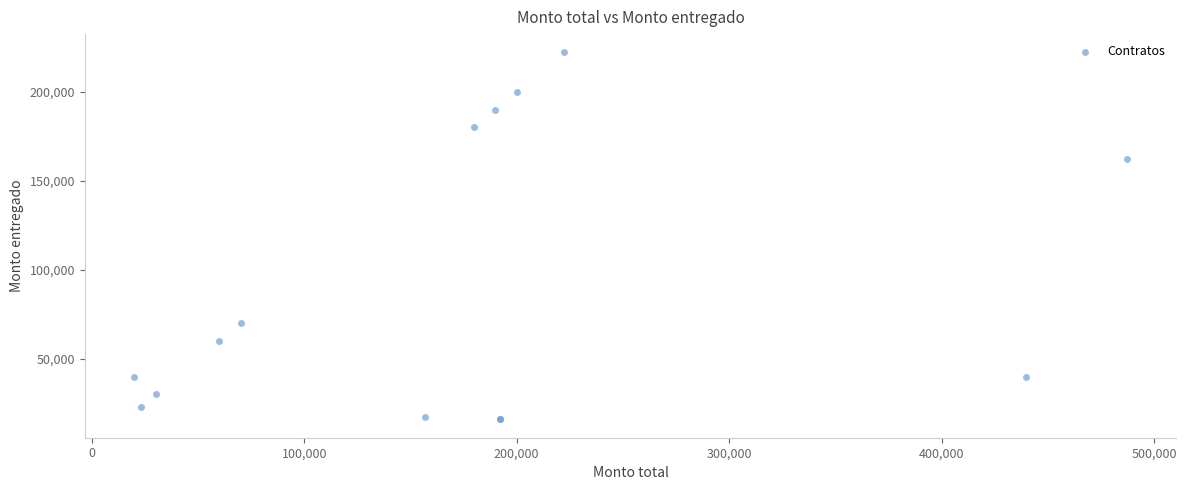

What Y value in the scatter plot is closest to 119020?

162400